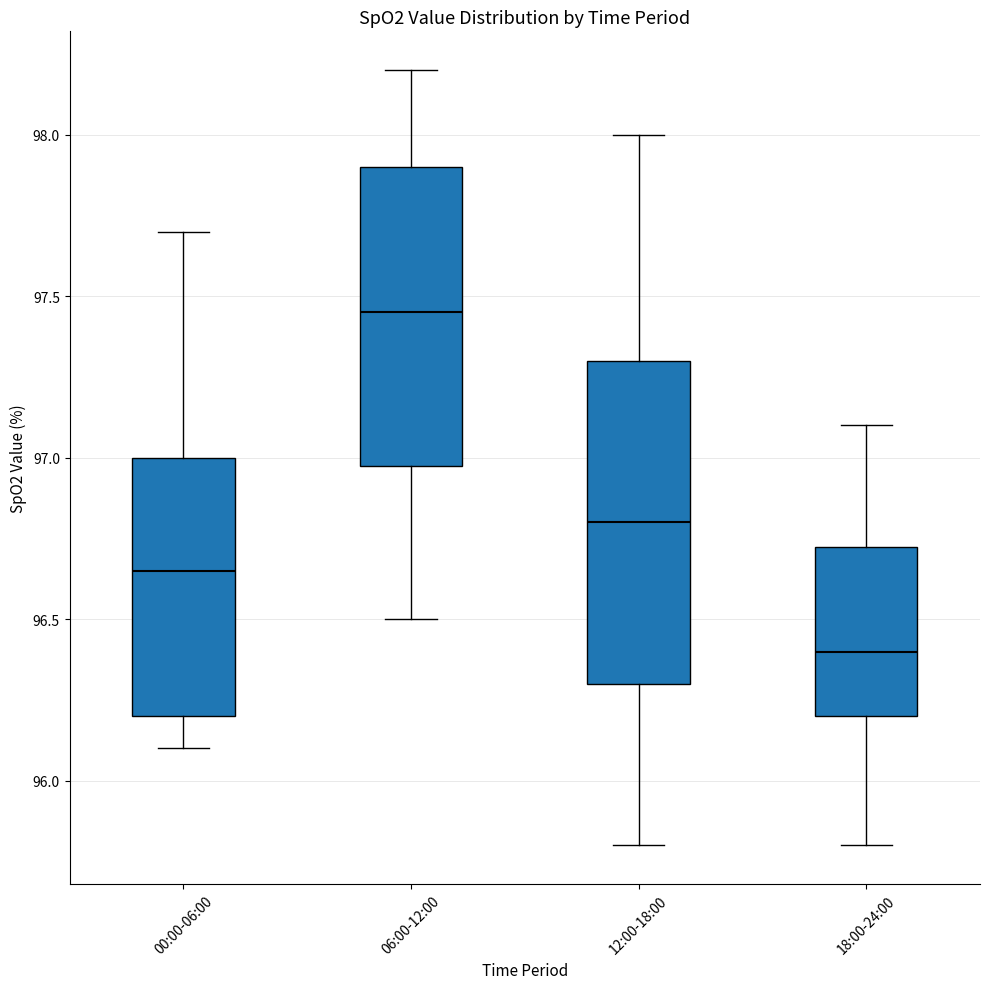

Reading left to right, transcribe this box plot: for each box, give where its median line is, the range the box spans, and where its two whiskers end, as read against the y-axis. The values are not printed on the chart, so give them approximately, as read against the axis.

00:00-06:00: median 96.65, box 96.20 to 97.00, whiskers 96.10 to 97.70
06:00-12:00: median 97.45, box 97.00 to 97.90, whiskers 96.50 to 98.20
12:00-18:00: median 96.80, box 96.30 to 97.30, whiskers 95.80 to 98.00
18:00-24:00: median 96.40, box 96.20 to 96.75, whiskers 95.80 to 97.10